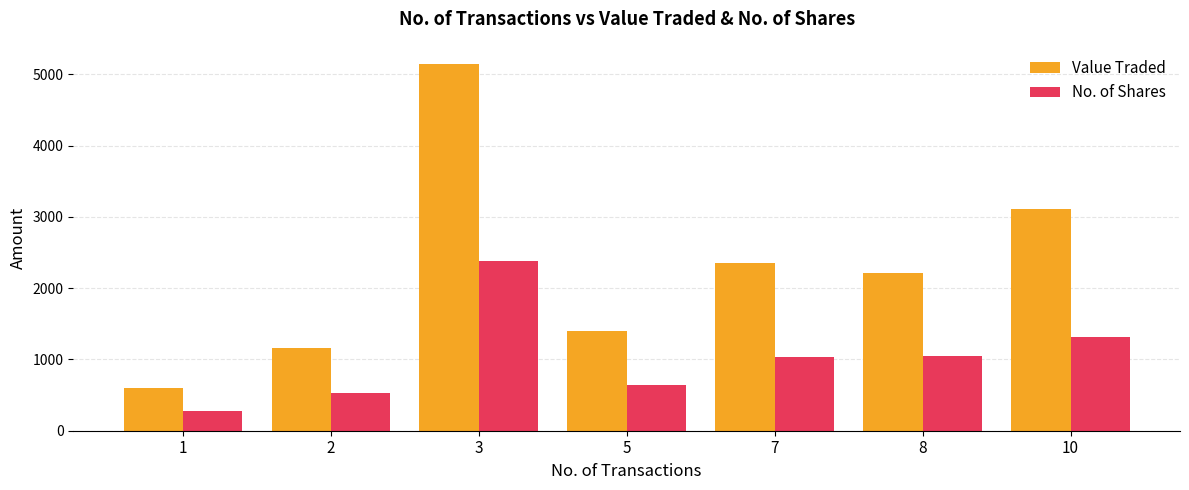

What is the spread (max minus min) of values at 5?

766